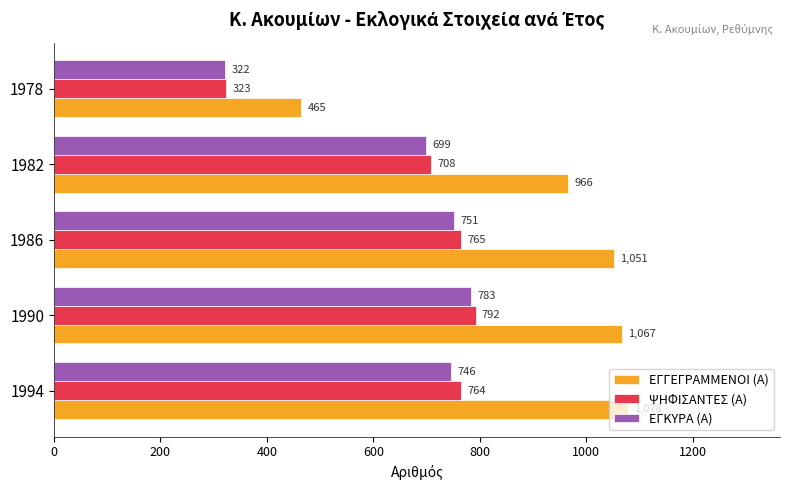

Where is ΕΓΚΥΡΑ (Α) nearest to the value 552?

1982